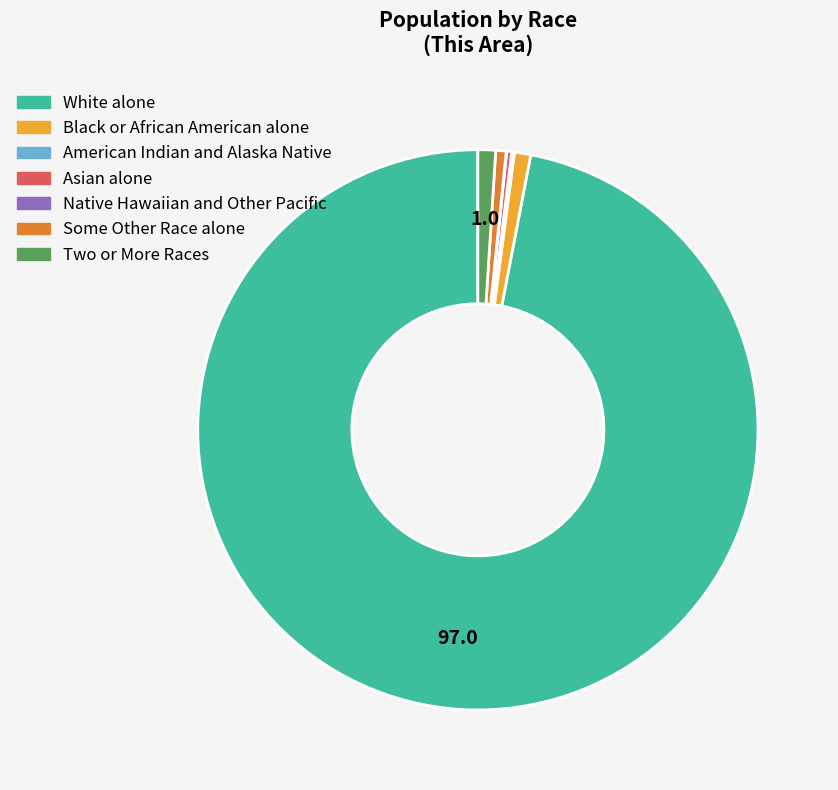

Which category accounts for the majority?

White alone